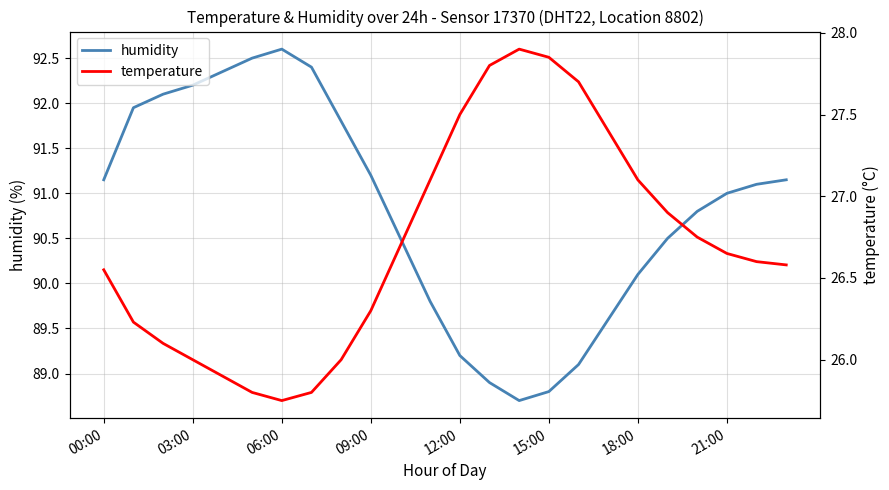

True or false: temperature and humidity cross at least once.

False